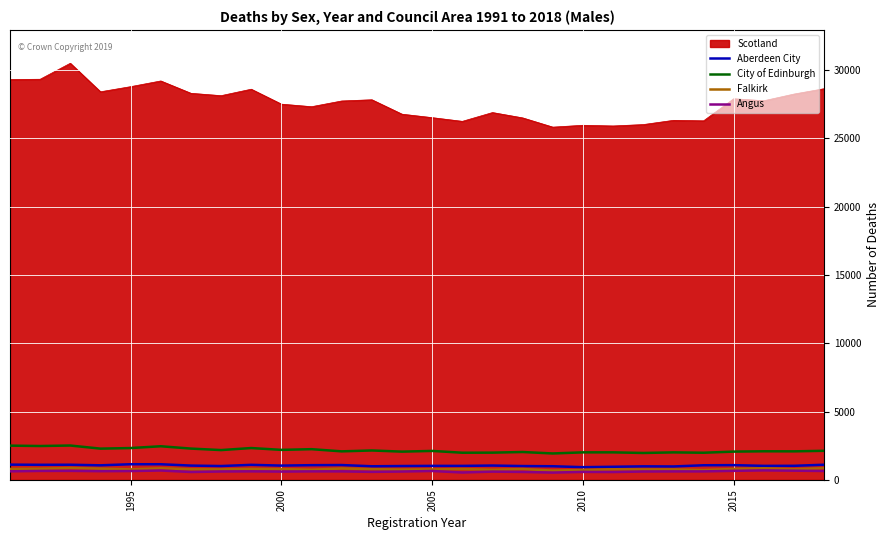

True or false: Angus and Scotland cross at least once.

False